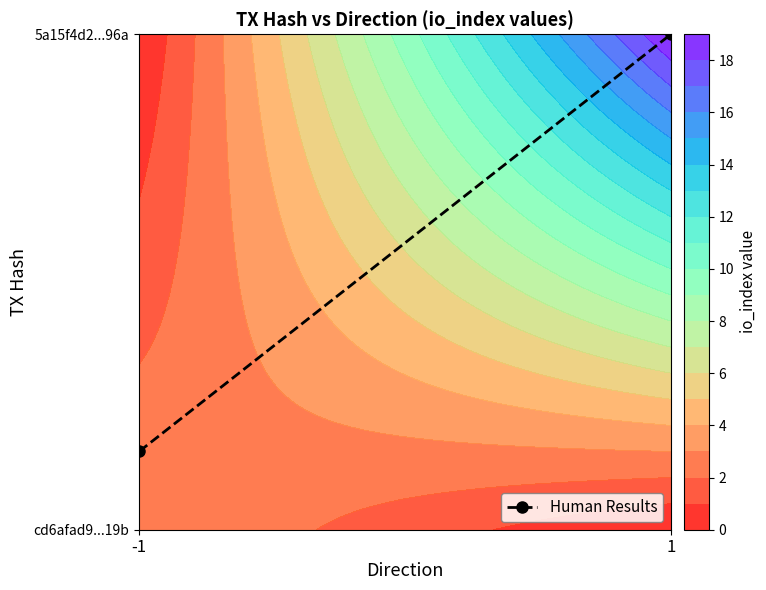

True or false: the data shows 1.0 at 1.

True